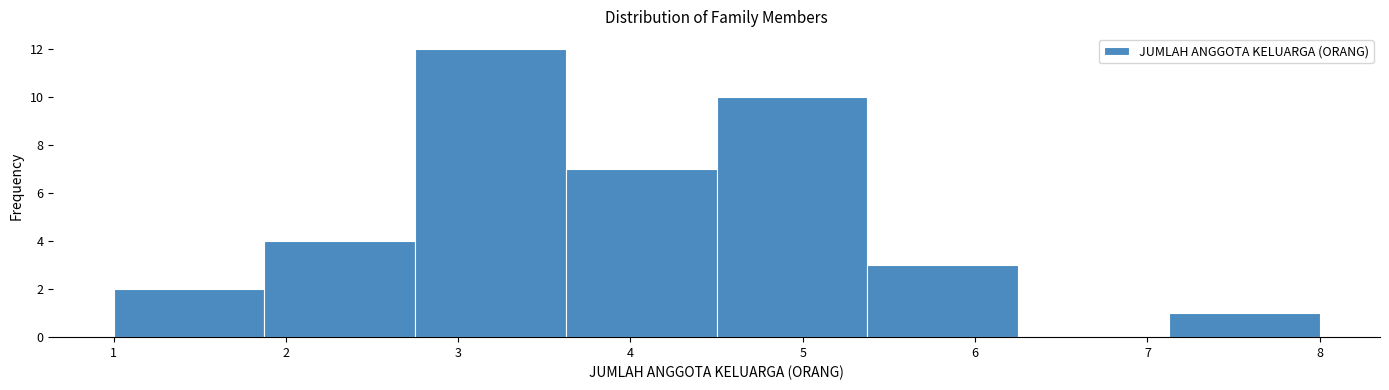

Which range on the x-axis has the tallest bar?

2.8 to 3.6